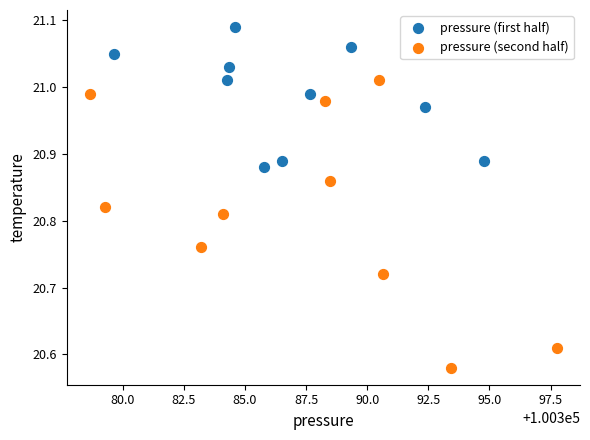

Which series has the widest spread of Y values?

pressure (second half)